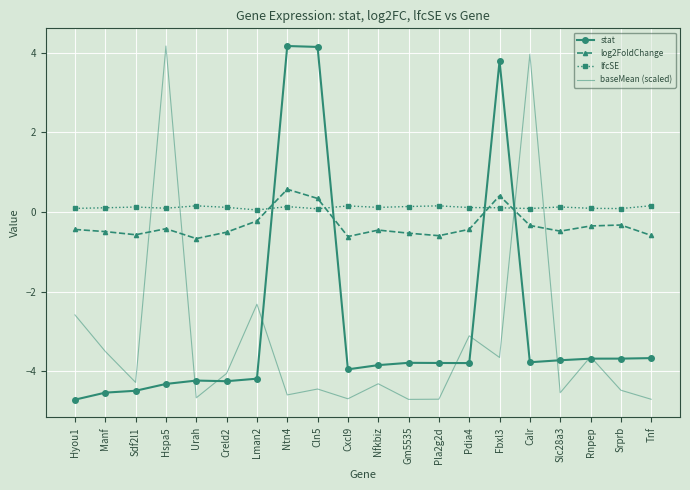

At which category does baseMean (scaled) reach its first local valley?

Sdf2l1